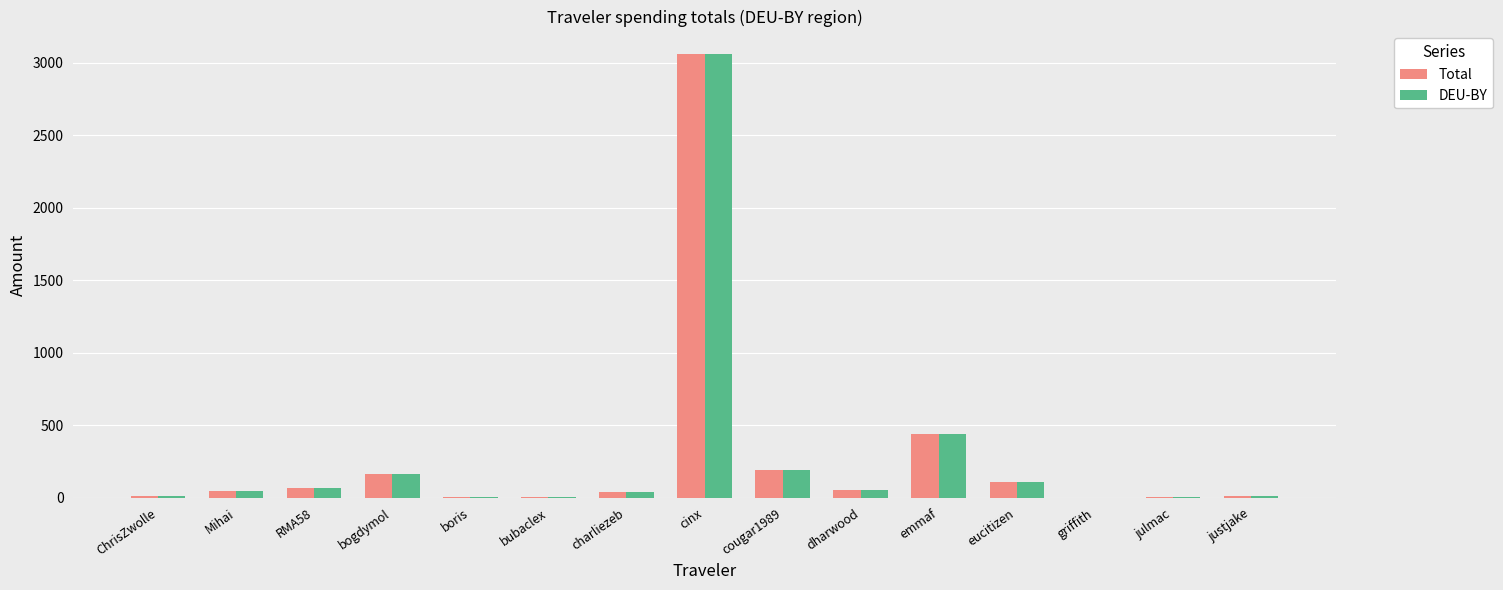

What is the total value across all series at cinx?

6126.2